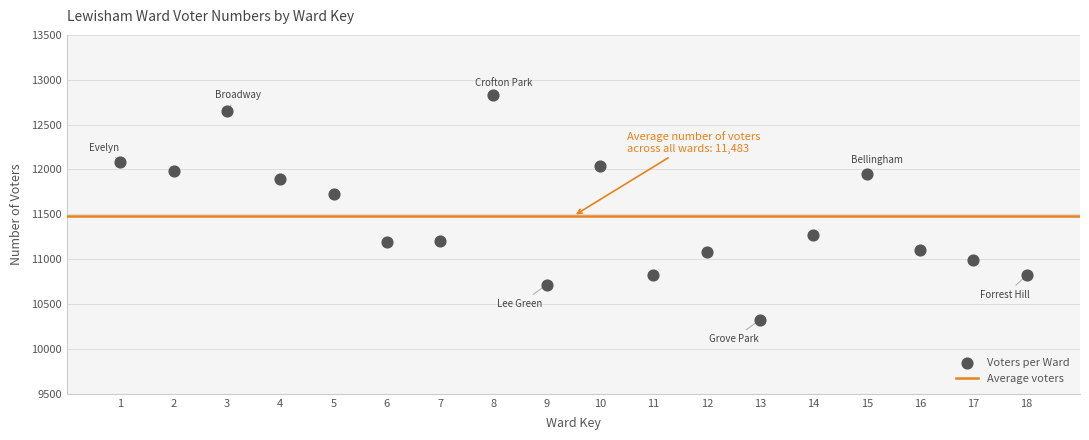

What Y value in the scatter plot is closest to 11577?

11728